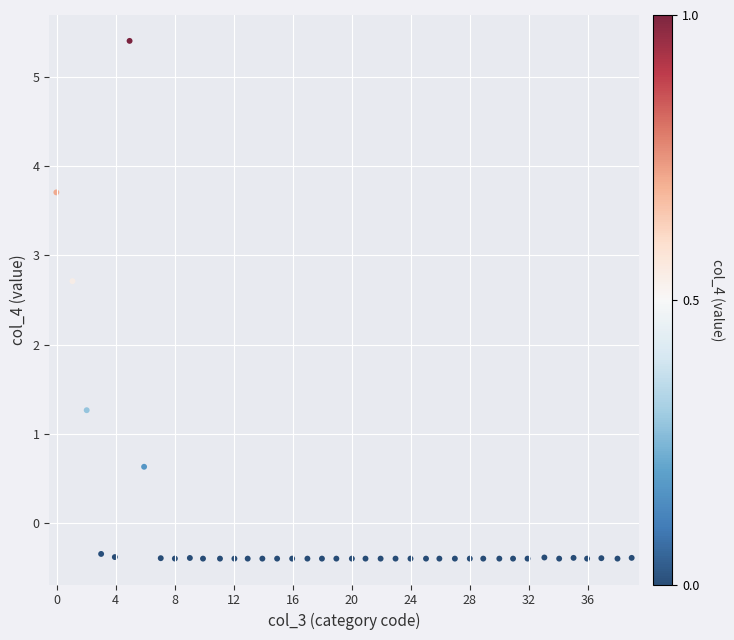

What is the range of X values (max minus min)?

39.0